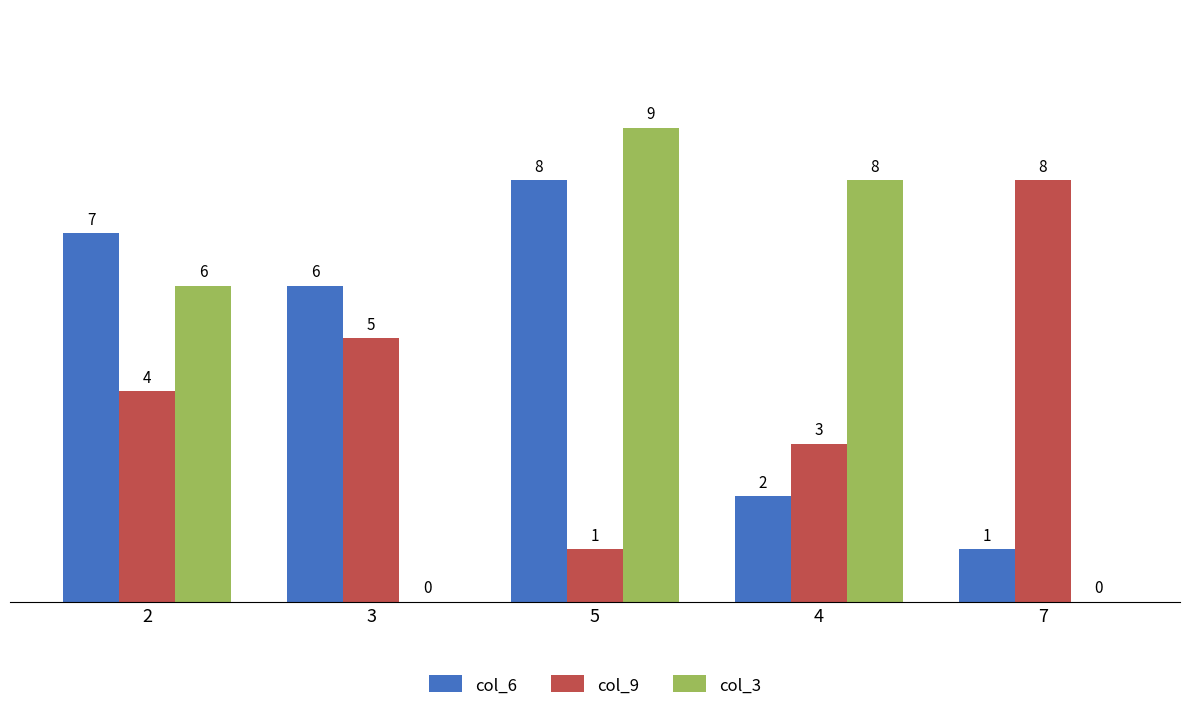

What is the difference between the col_3 values at 5 and 3?

9